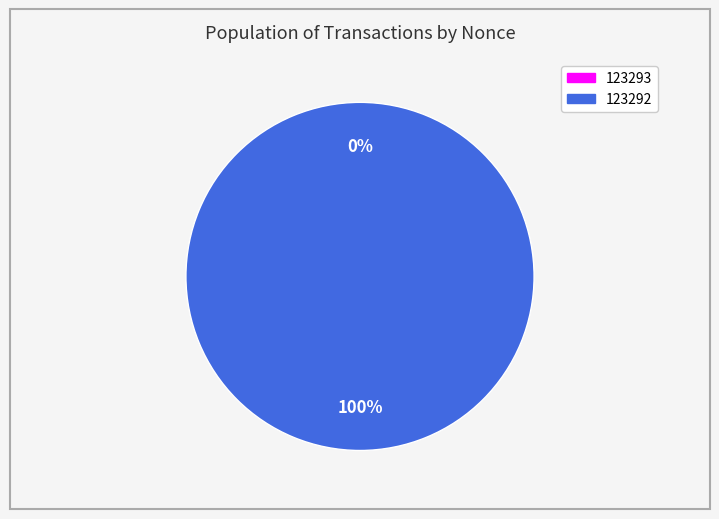

To the nearest percent, what is the average slice percentage?

50%